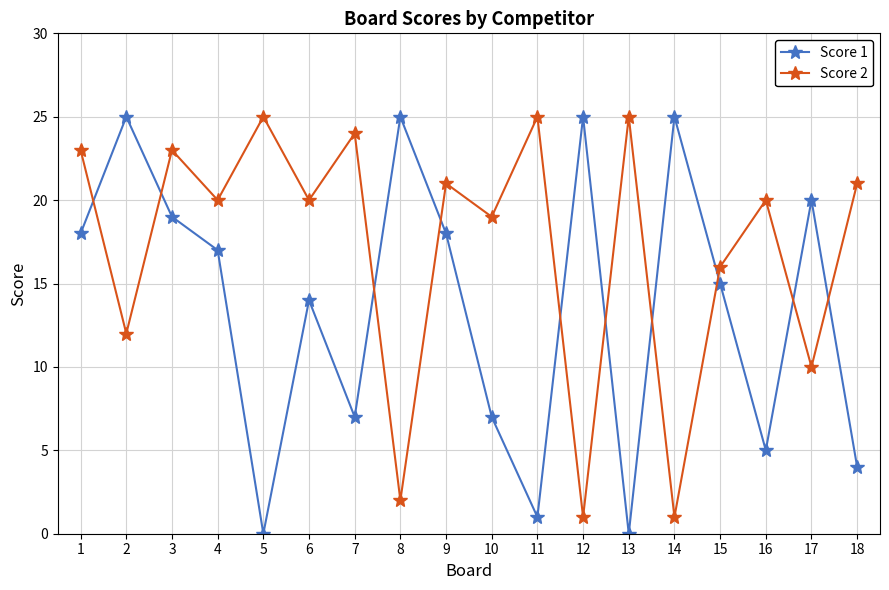

What are all the series names shown in the legend?

Score 1, Score 2